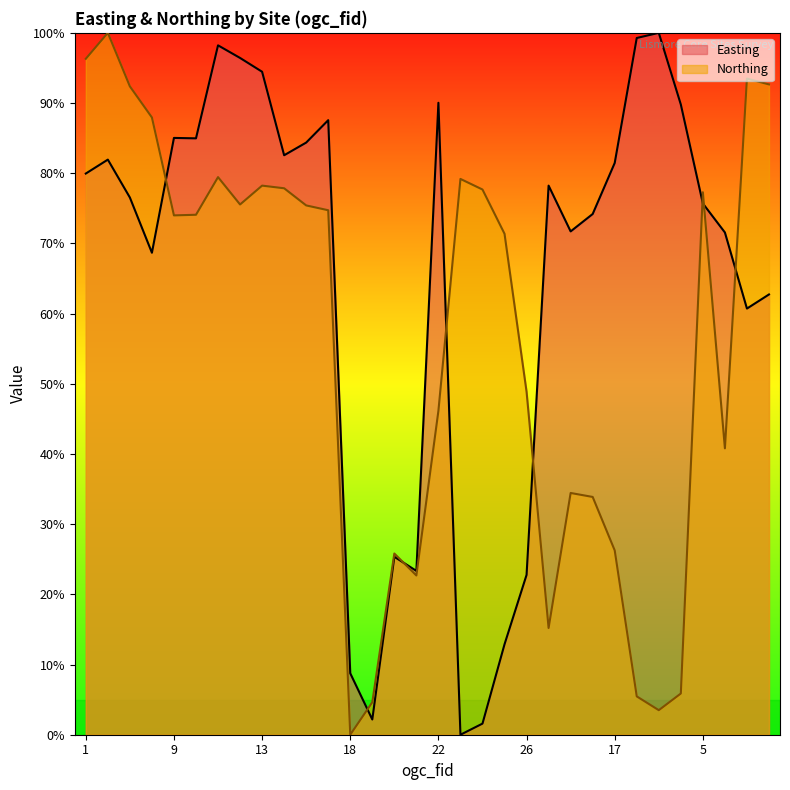

List the labels in order of Northing value, smallest first.

18, 29, 19, 28, 30, 27, 21, 20, 17, 16, 15, 14, 22, 26, 25, 9, 10, 8, 7, 12, 5, 24, 6, 13, 23, 11, 4, 3, 32, 31, 1, 2